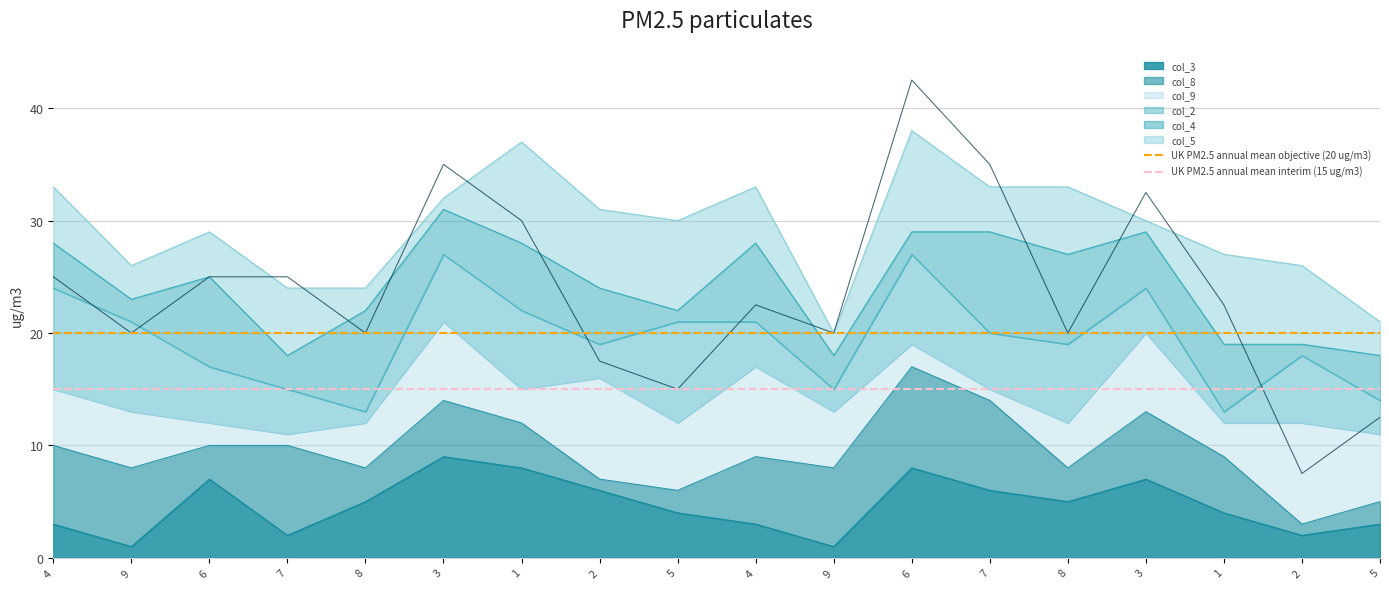

Which label corresponds to the smallest value in the chart?

4